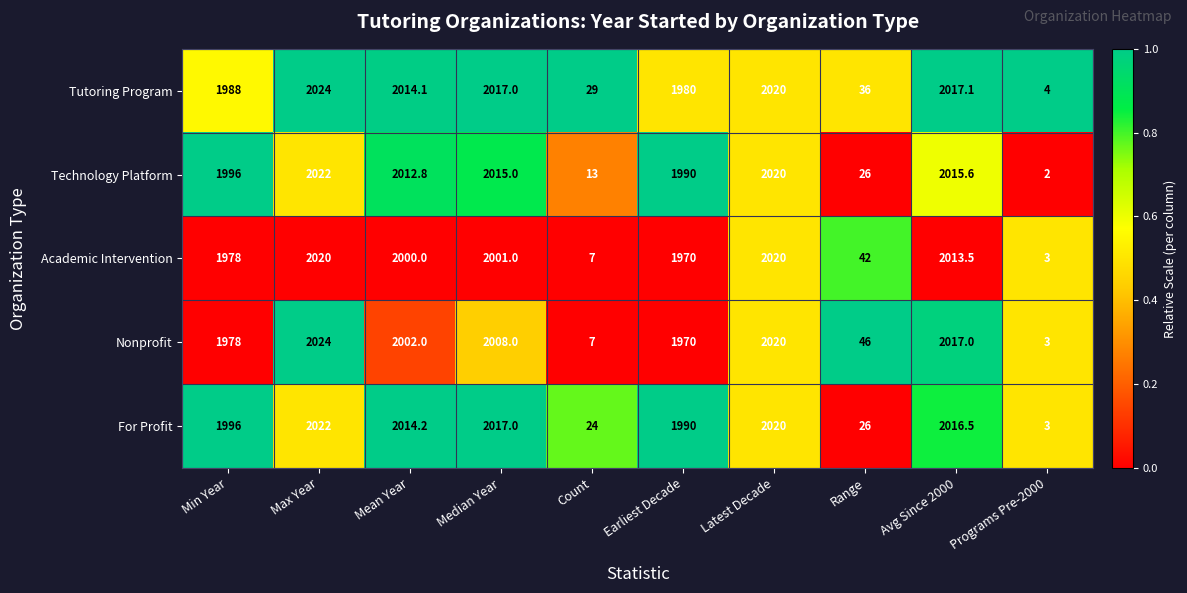

What is the average value of the Nonprofit series?

1407.5